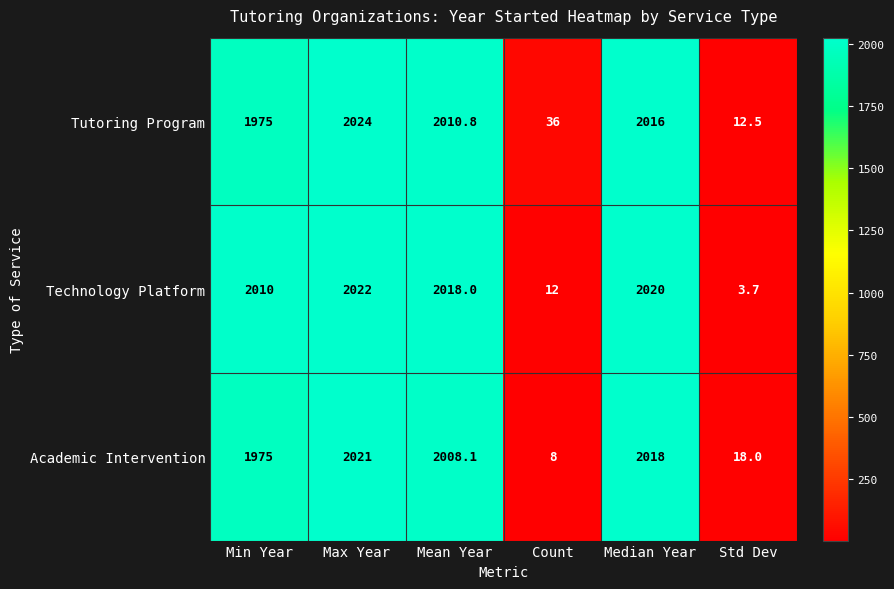

At which category does the chart reach its minimum across all series?

Std Dev